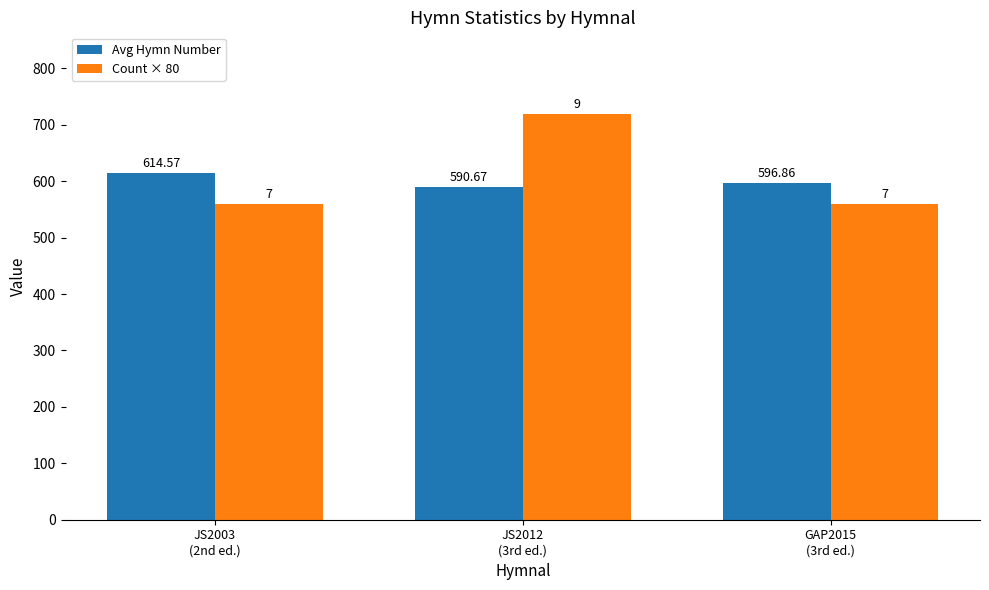

List the series in order of their peak value, lowest first.

Avg Hymn Number, Count × 80